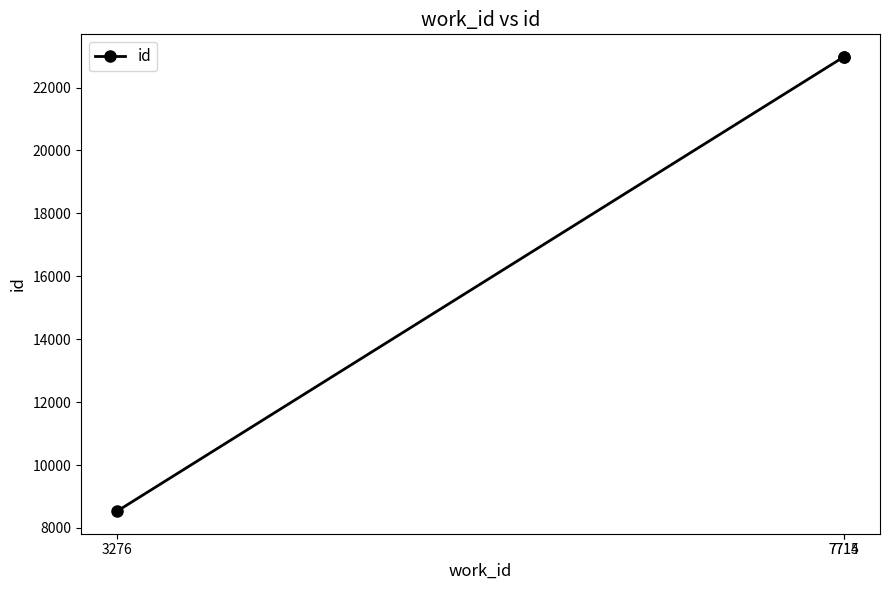

What is the sum of the values at 7714 and 3276?

31506